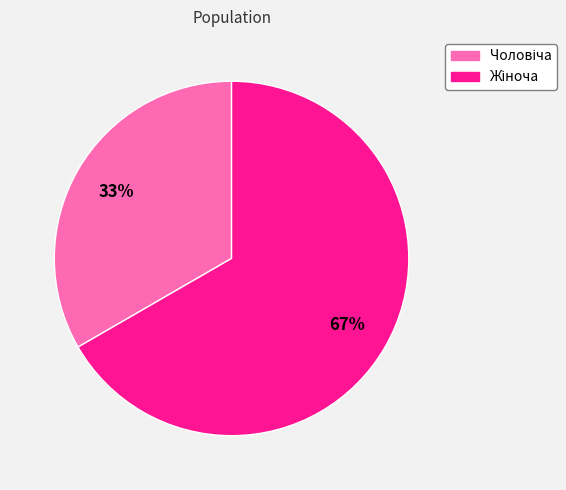

Is there any slice that represents more than half of the pie?

Yes